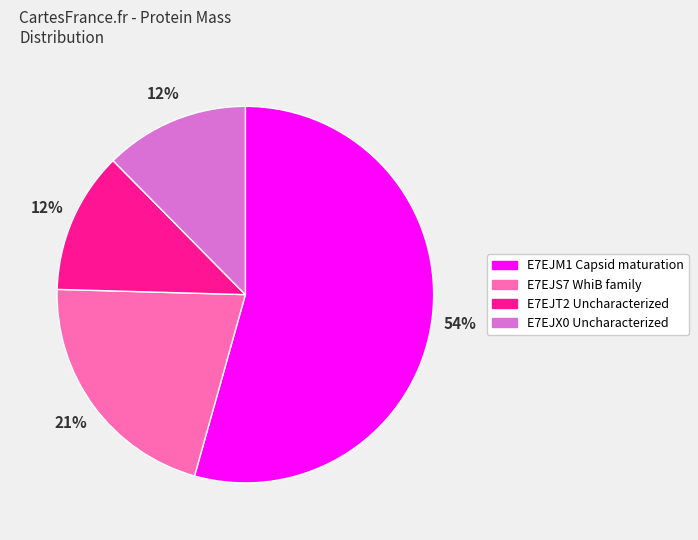

Combined, do E7EJM1 Capsid maturation and E7EJT2 Uncharacterized account for over 50%?

Yes